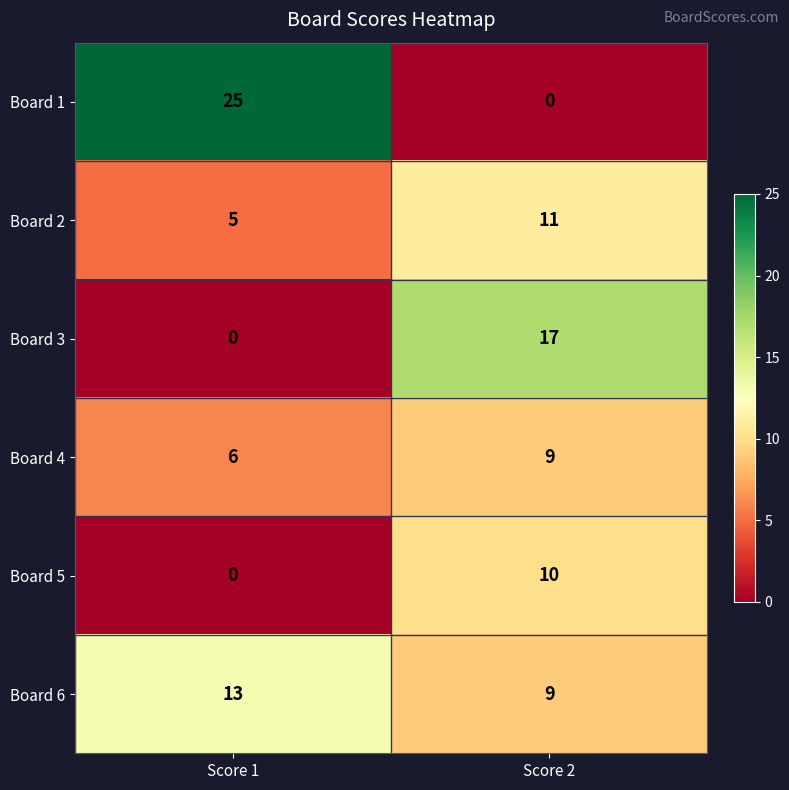

Which series has the largest total across all categories?

Board 1